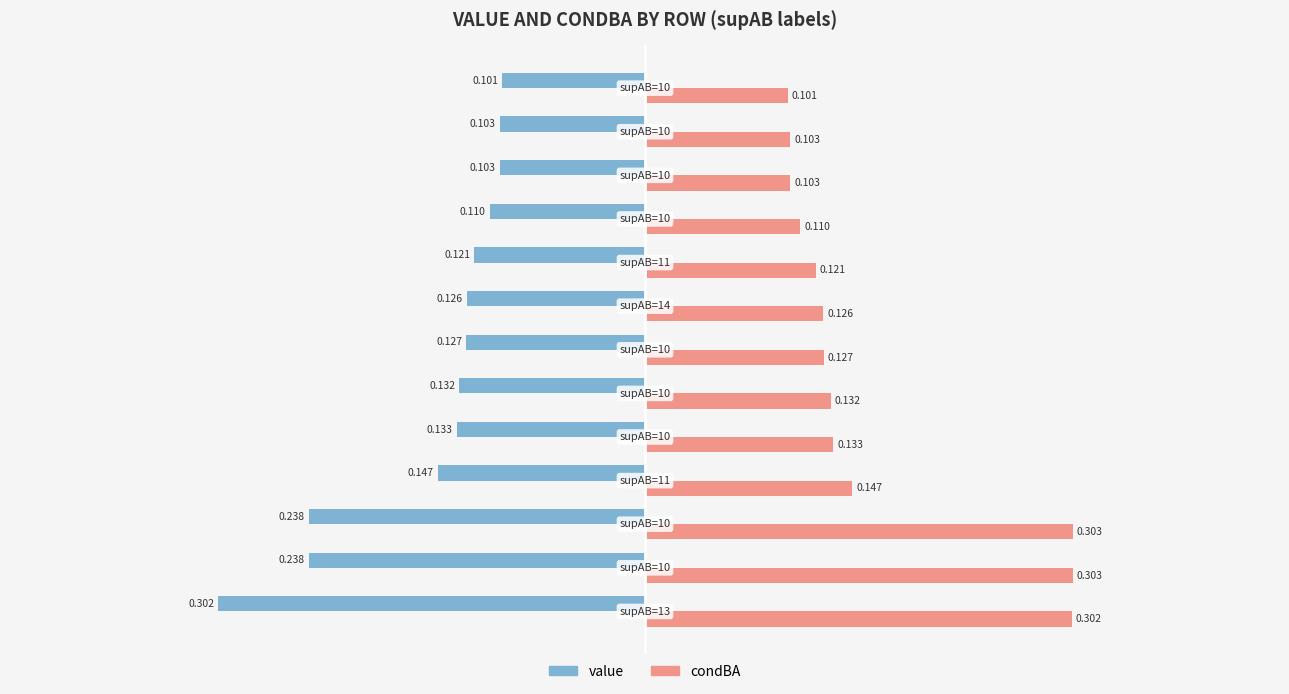

Which series has the largest total across all categories?

condBA